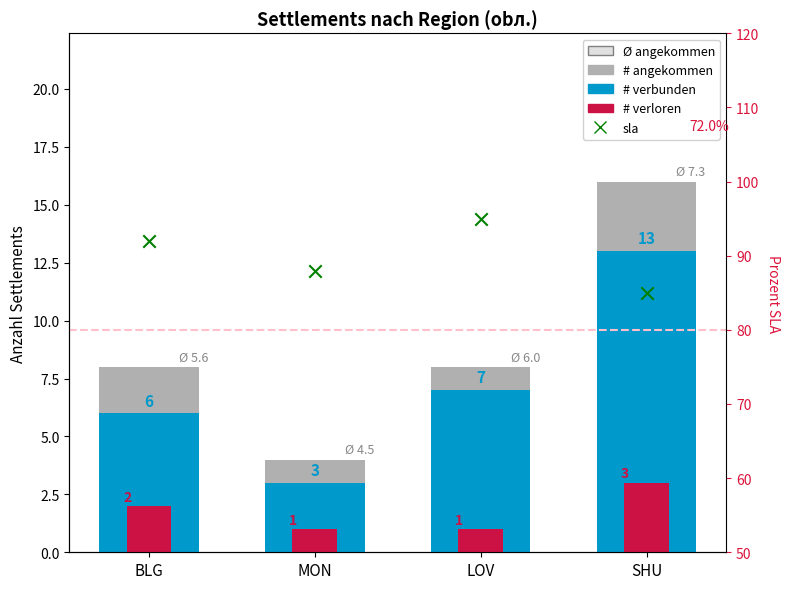

What is the total value across all series at SHU?

117